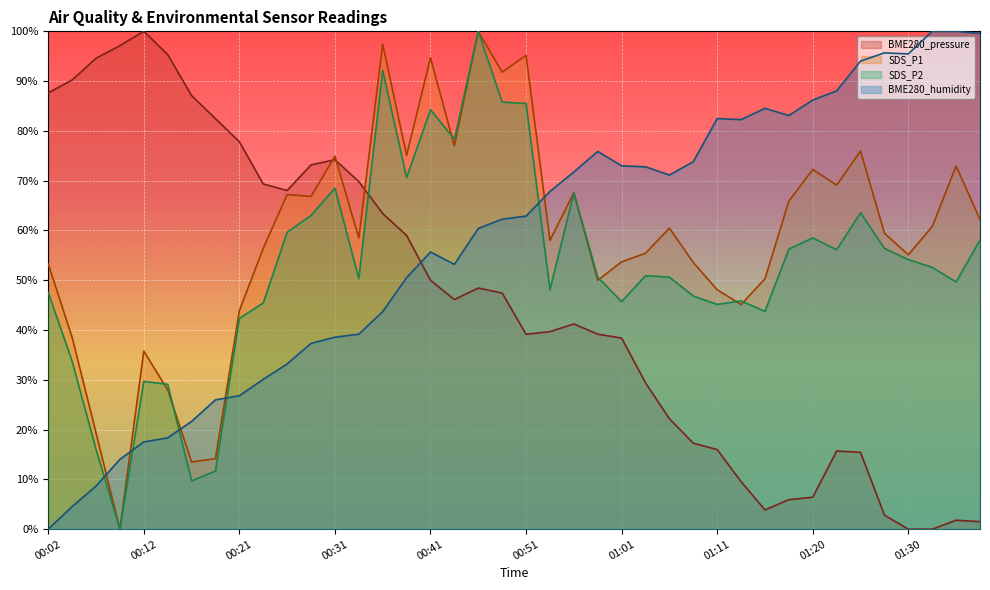

What is the label of the 35th point from the left?

01:25